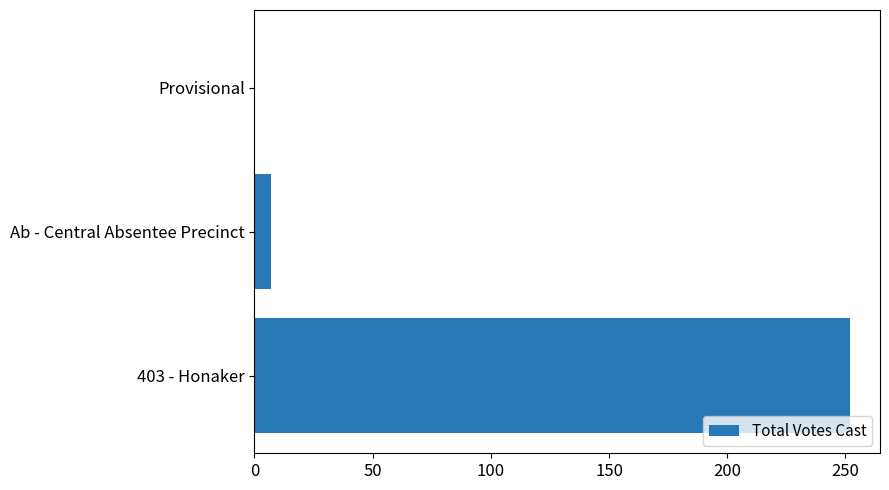

The chart shows a value of 7 at Ab - Central Absentee Precinct. True or false?

True